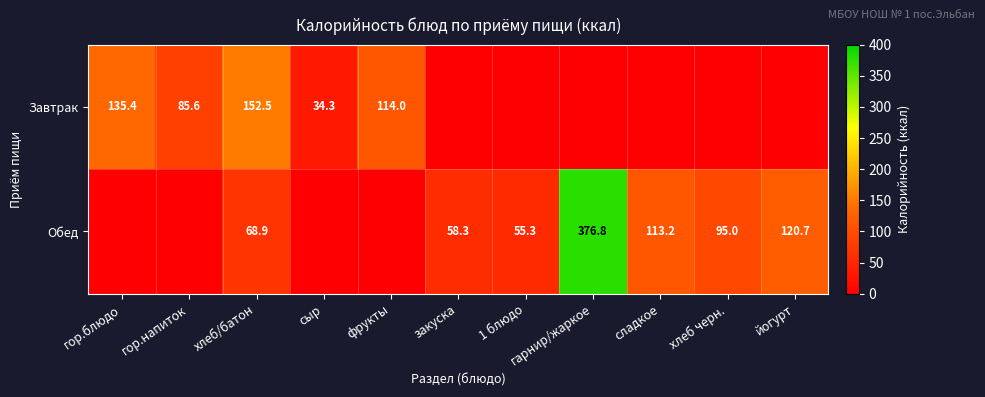

What is the spread (max minus min) of values at хлеб/батон?

83.6